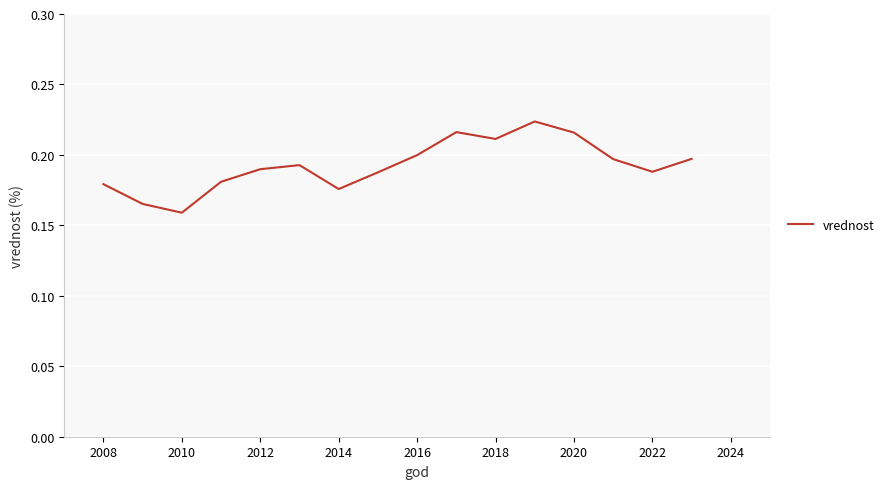

Is this an area chart (filled region under the line)?

No